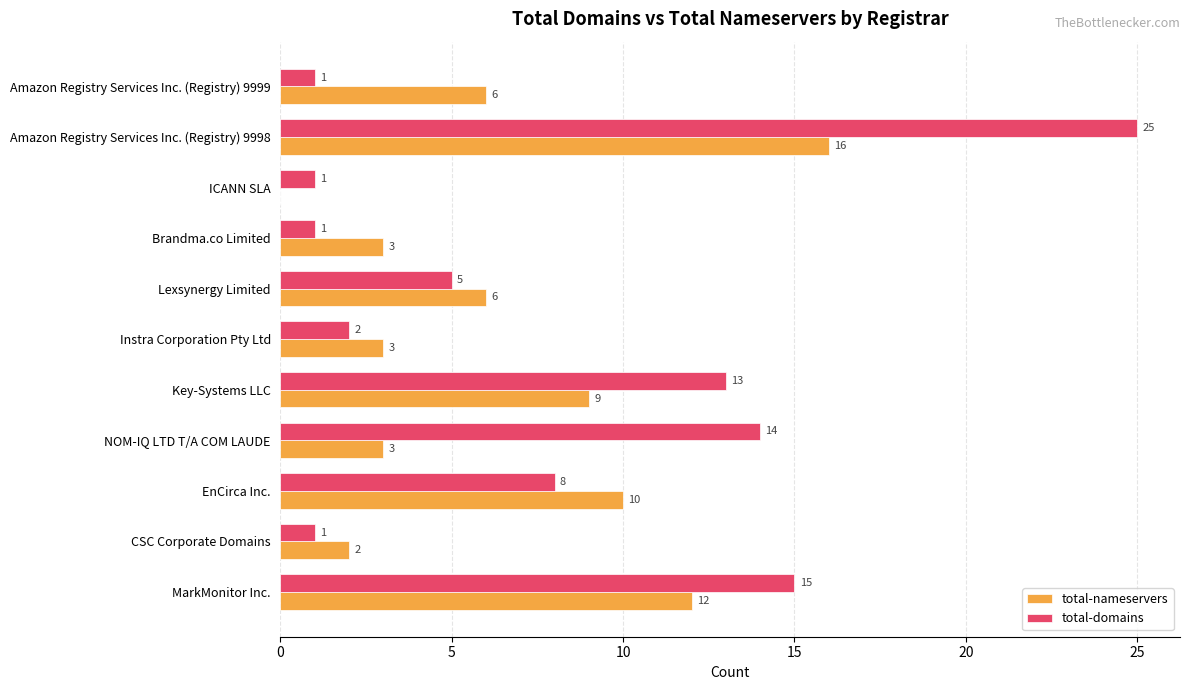

Which series changed the most between CSC Corporate Domains and ICANN SLA?

total-nameservers